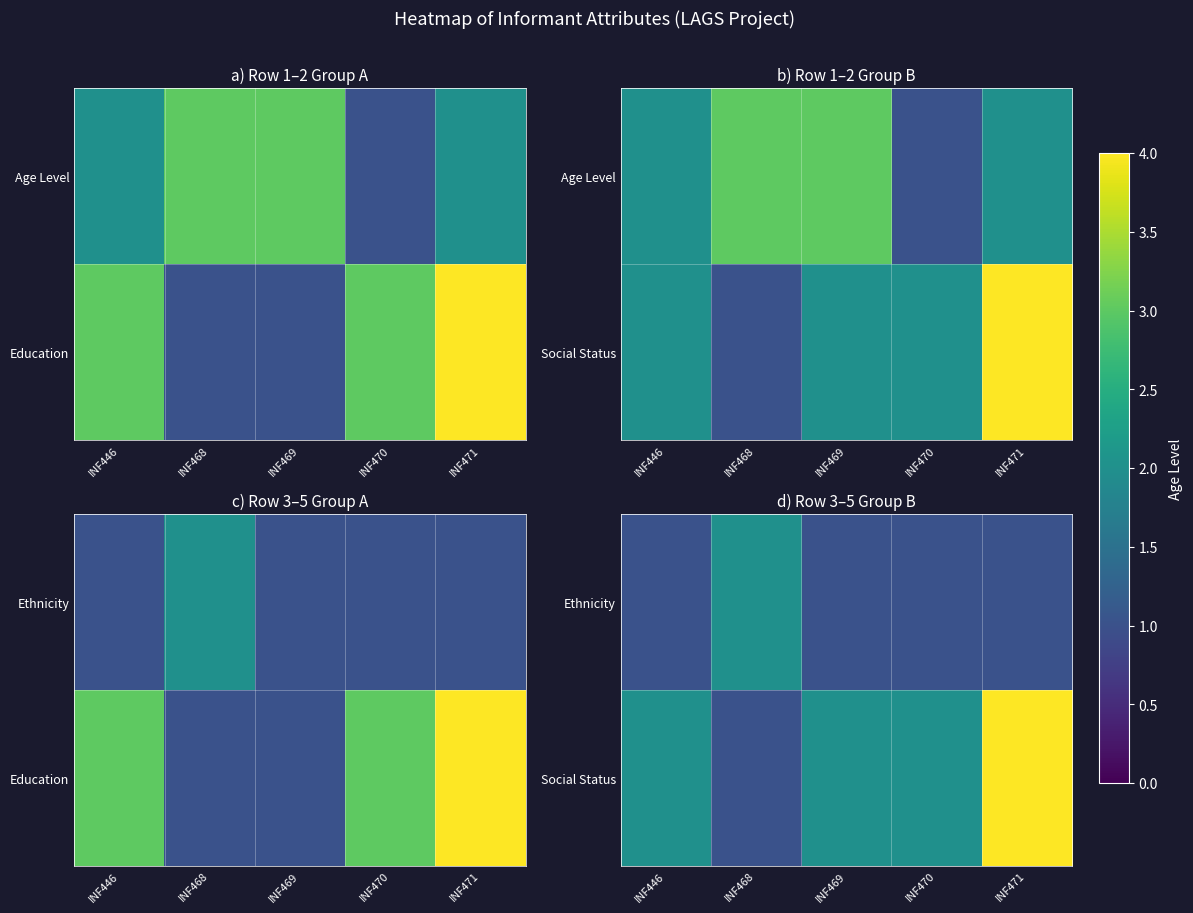

Rank the series at INF471 from lowest to highest value.

Ethnicity, Social Status